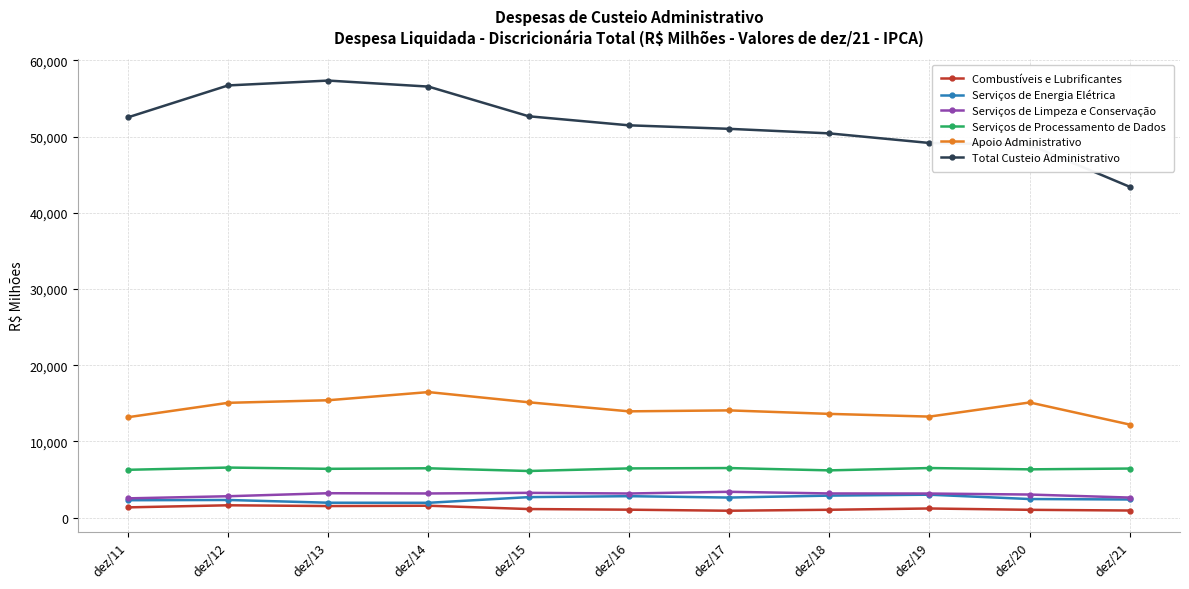

At how many categories does at least one series exceed 3636?

11